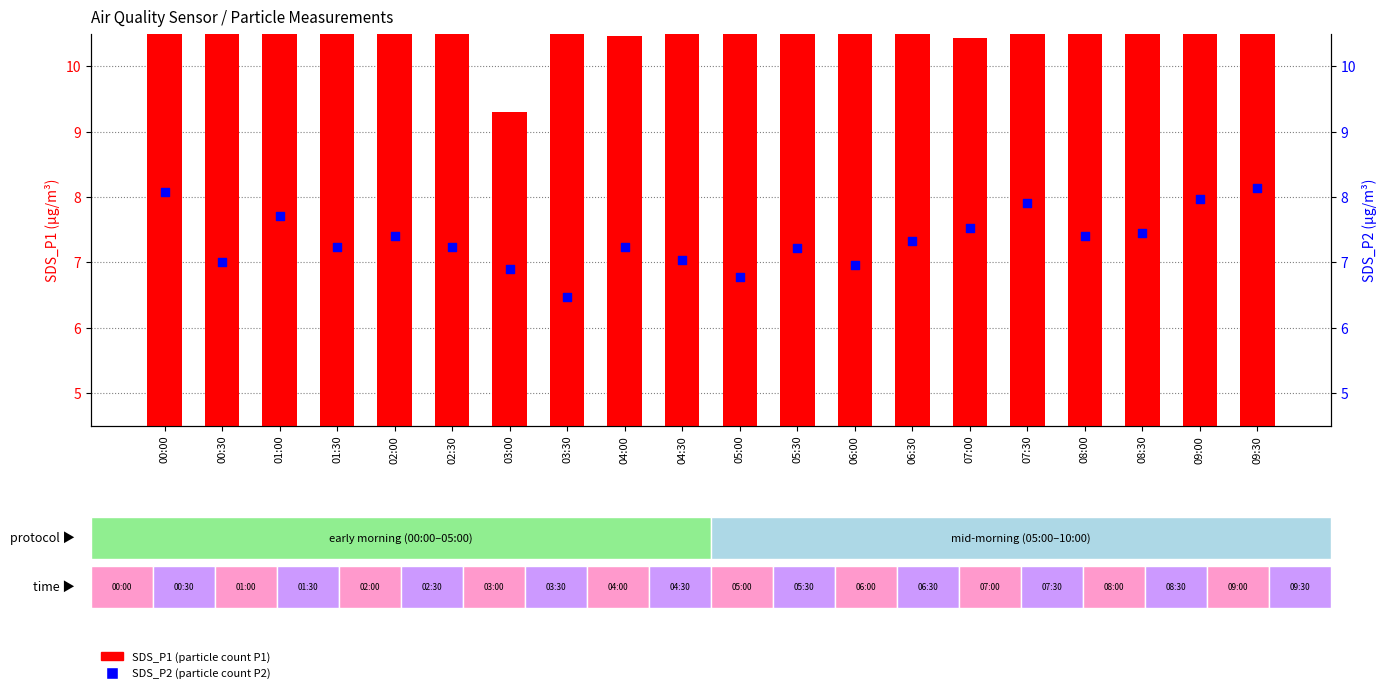

At which category is the sum across all series the highest?

09:30